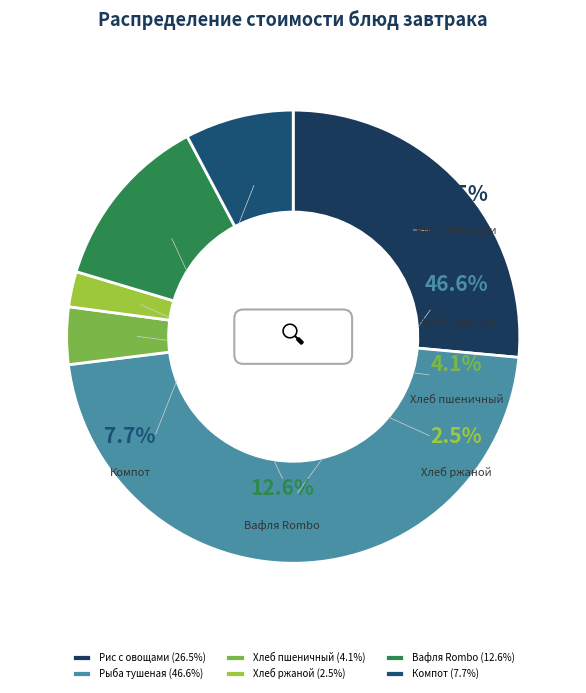

To the nearest percent, what portion does Хлеб ржаной represent?

3%